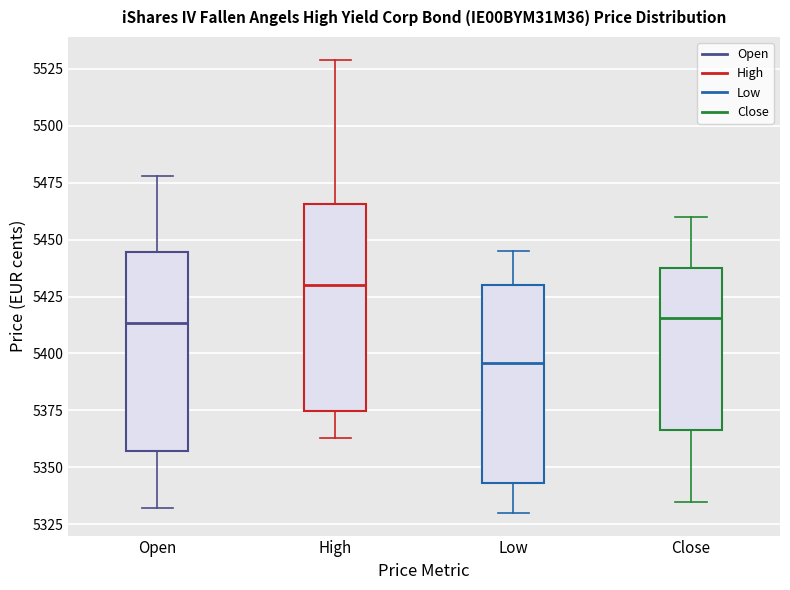

Reading left to right, transcribe this box plot: for each box, give where its median line is, the range the box spans, and where its two whiskers end, as read against the y-axis. The values are not printed on the chart, so give them approximately, as read against the axis.

Open: median 5415, box 5355 to 5445, whiskers 5330 to 5480
High: median 5430, box 5375 to 5465, whiskers 5365 to 5530
Low: median 5395, box 5345 to 5430, whiskers 5330 to 5445
Close: median 5415, box 5365 to 5440, whiskers 5335 to 5460